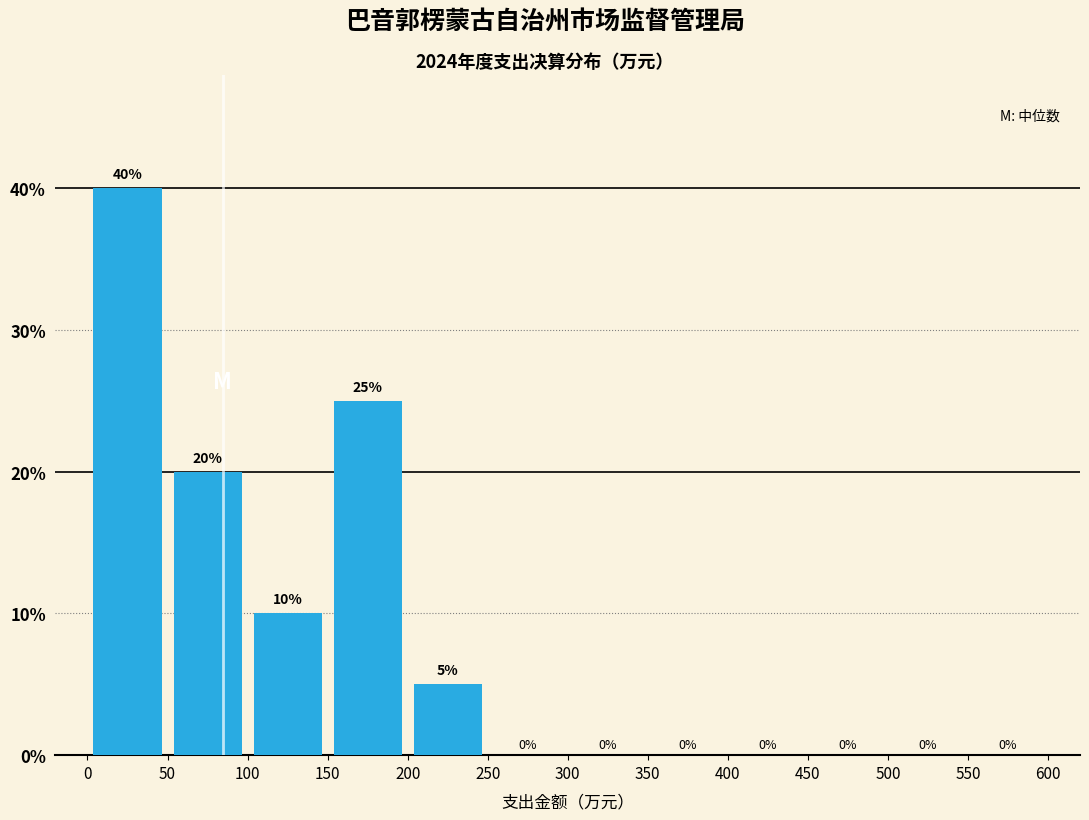

Which range on the x-axis has the tallest bar?

0 to 50